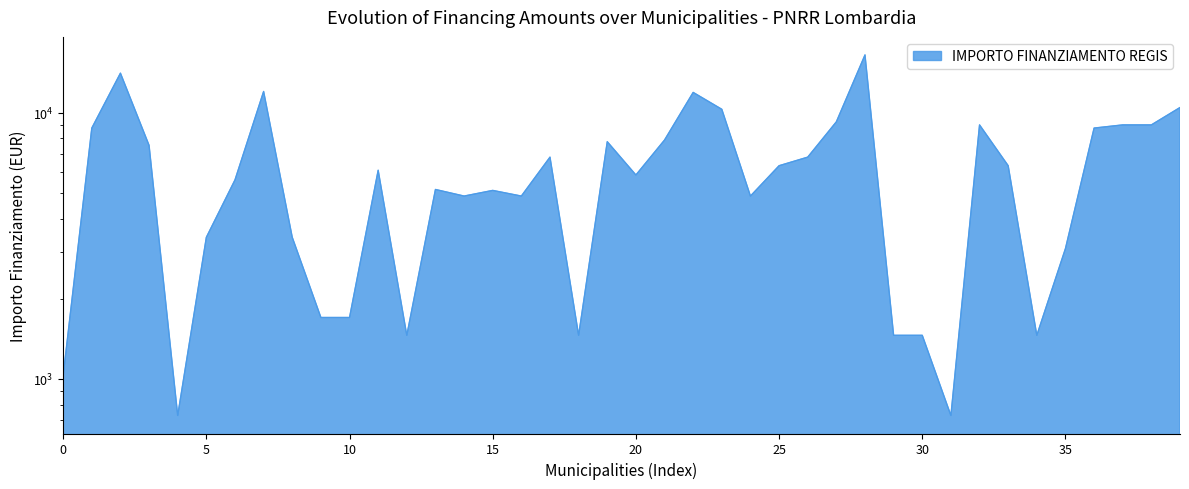

What is the difference between the second highest and second lowest values?

13334